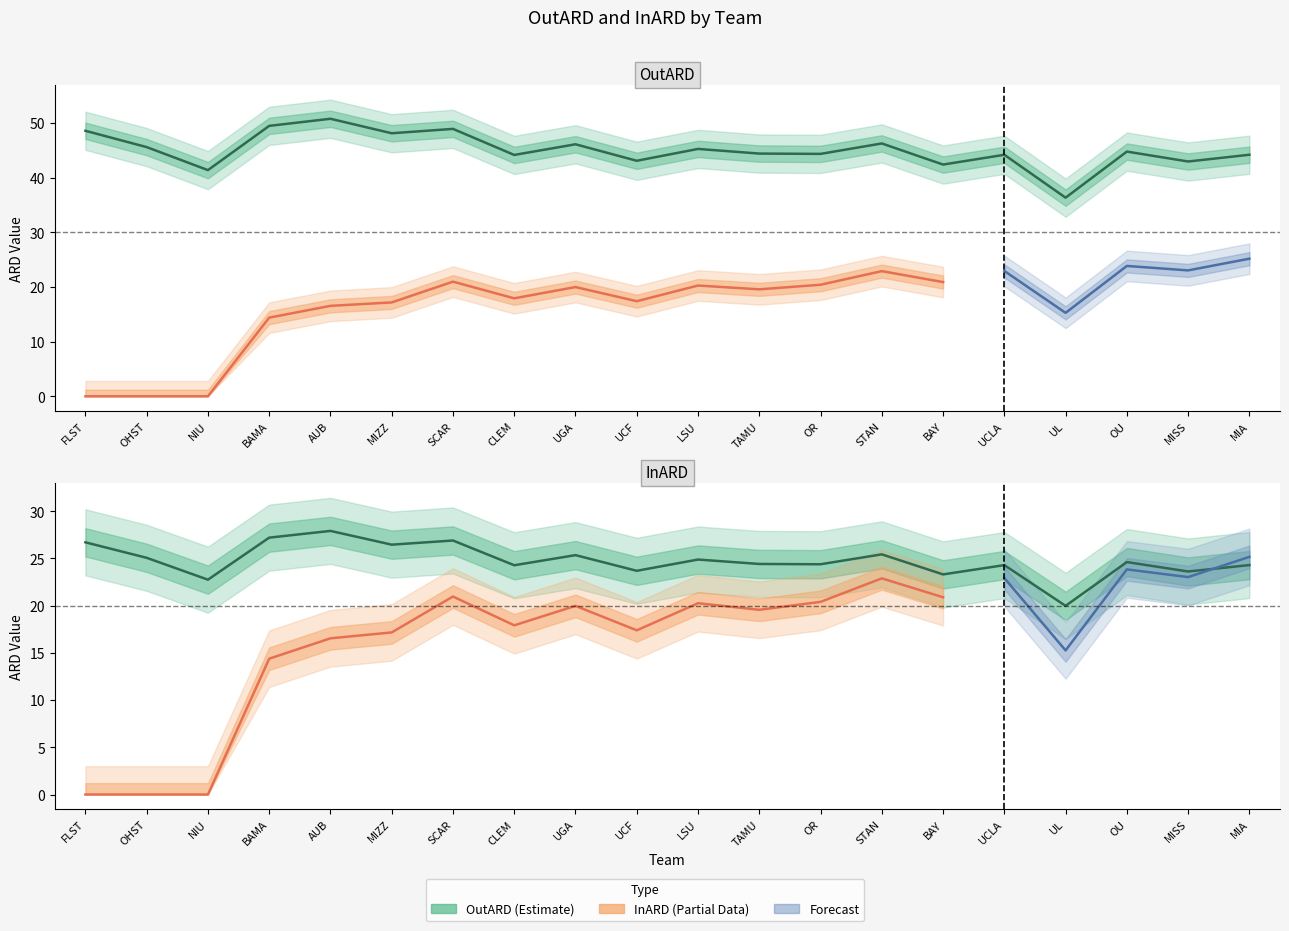

Where is the first local maximum?

AUB